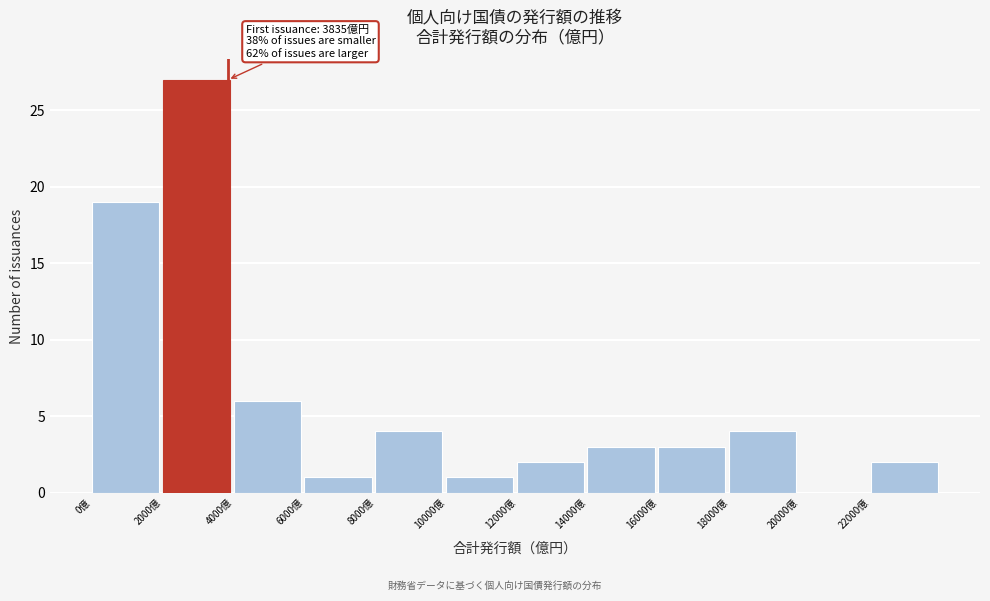

Over which range of the x-axis is the bar tallest?

2000 to 4000